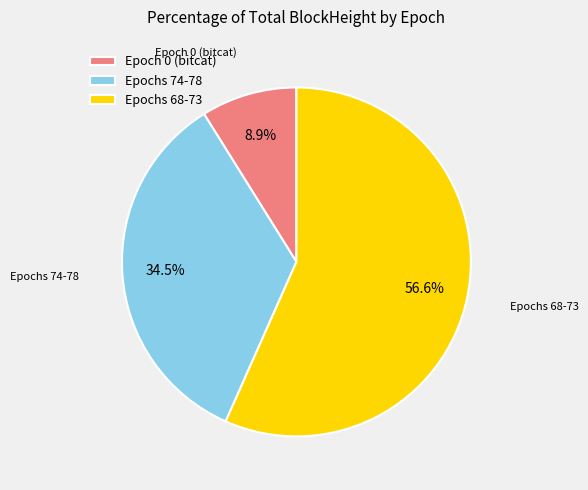

How many slices are in this pie chart?

3